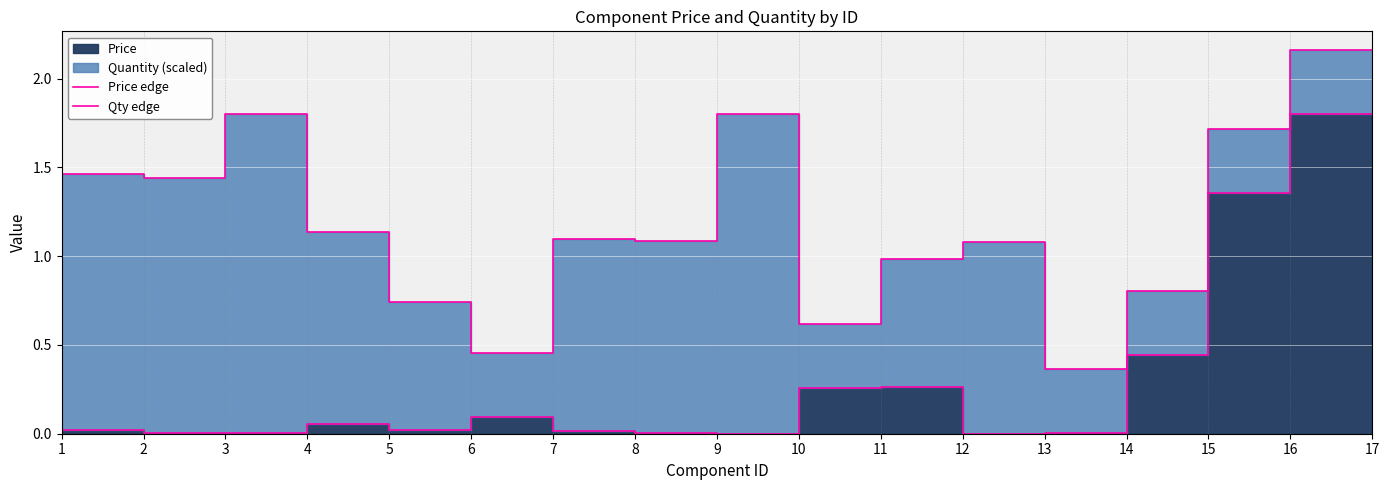

How many interior local valleys does the Qty edge series have?

5